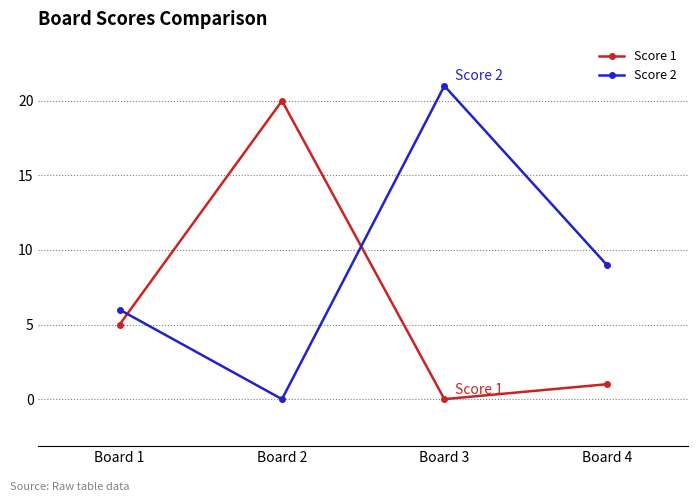

What is the greatest value displayed?

21